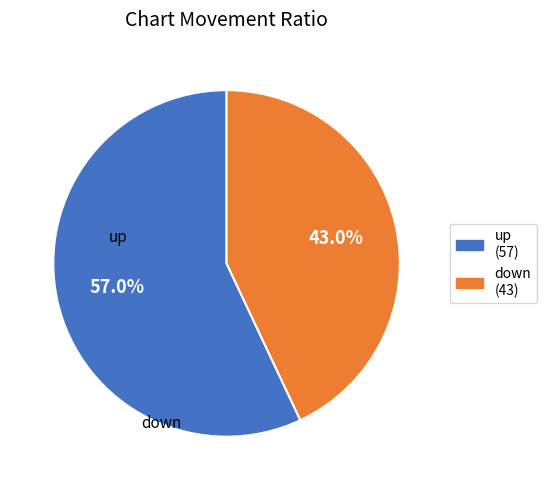

Do down and up together represent more than half of the pie?

Yes